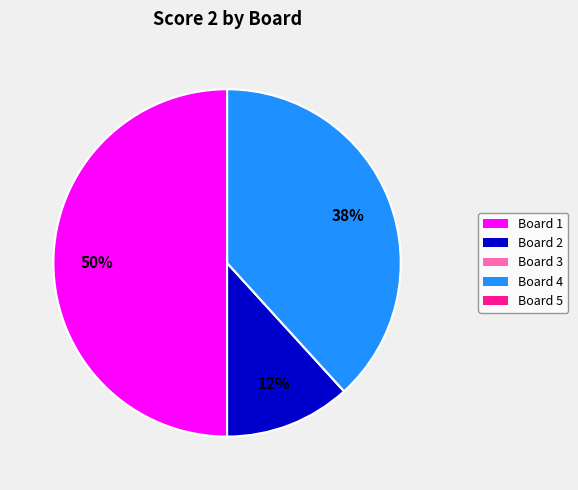

What percentage is the Board 4 slice, to the nearest percent?

38%